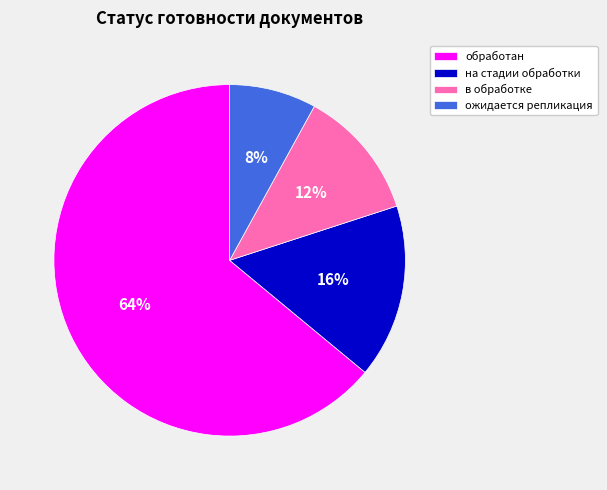

To the nearest percent, what is the difference between the в обработке and ожидается репликация slice percentages?

4%